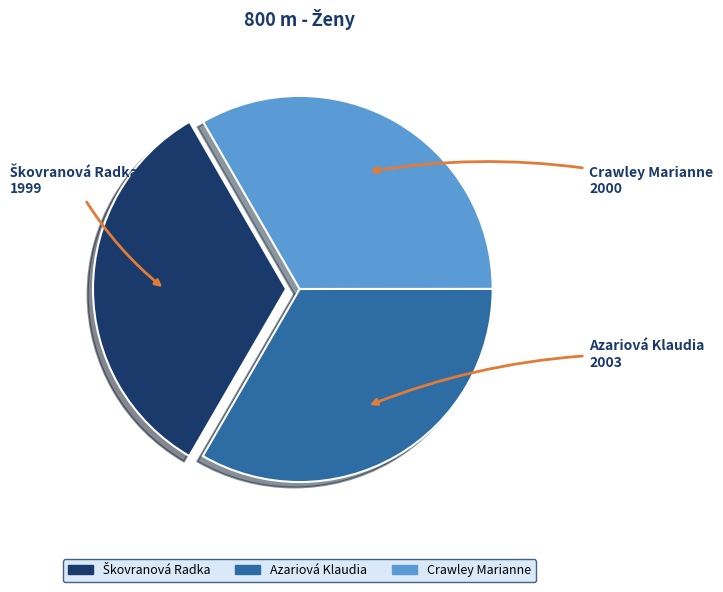

Is there a majority slice in this chart?

No